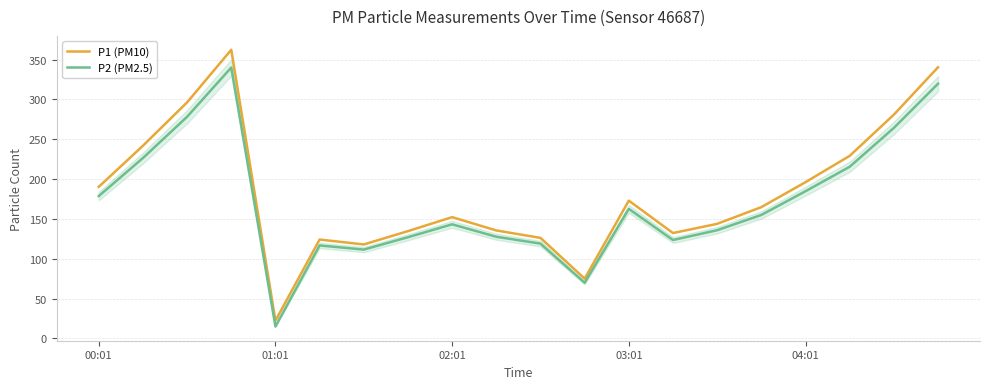

What is the minimum value shown in the chart?

14.9